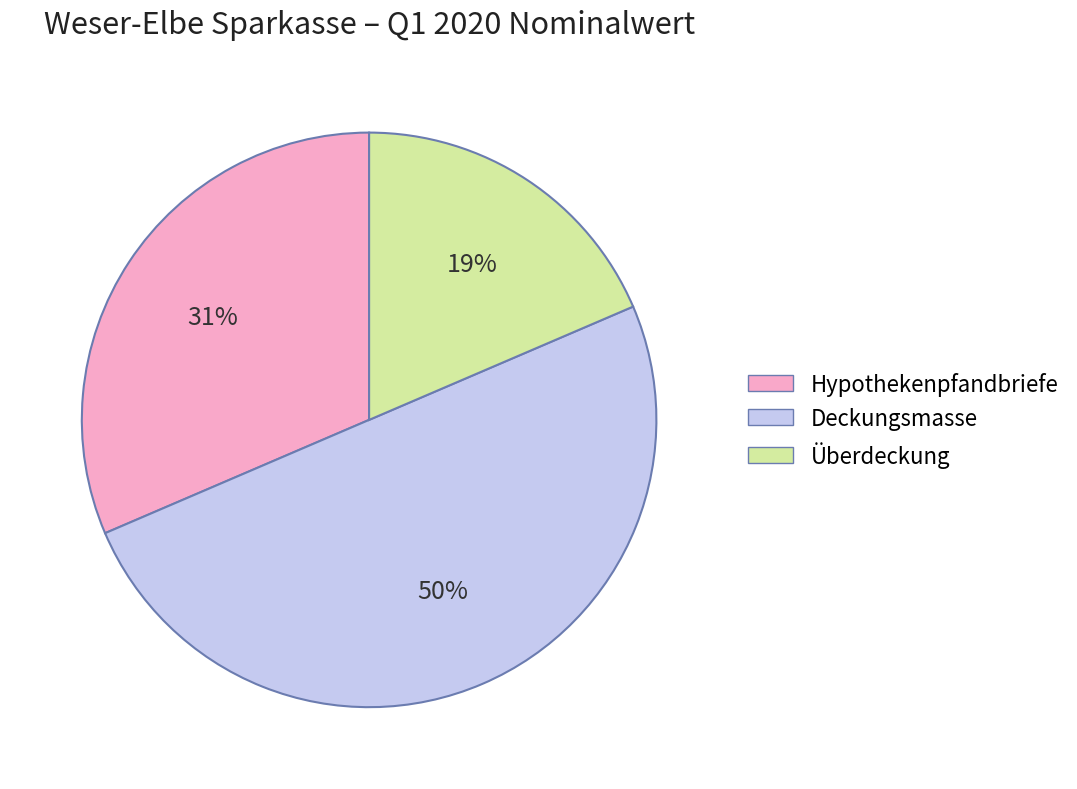

How many segments does this pie chart have?

3